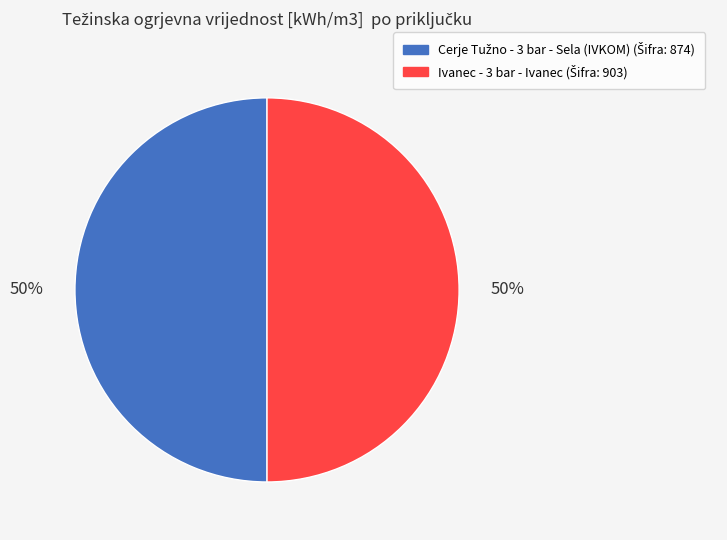

Count the number of slices in the pie.

2